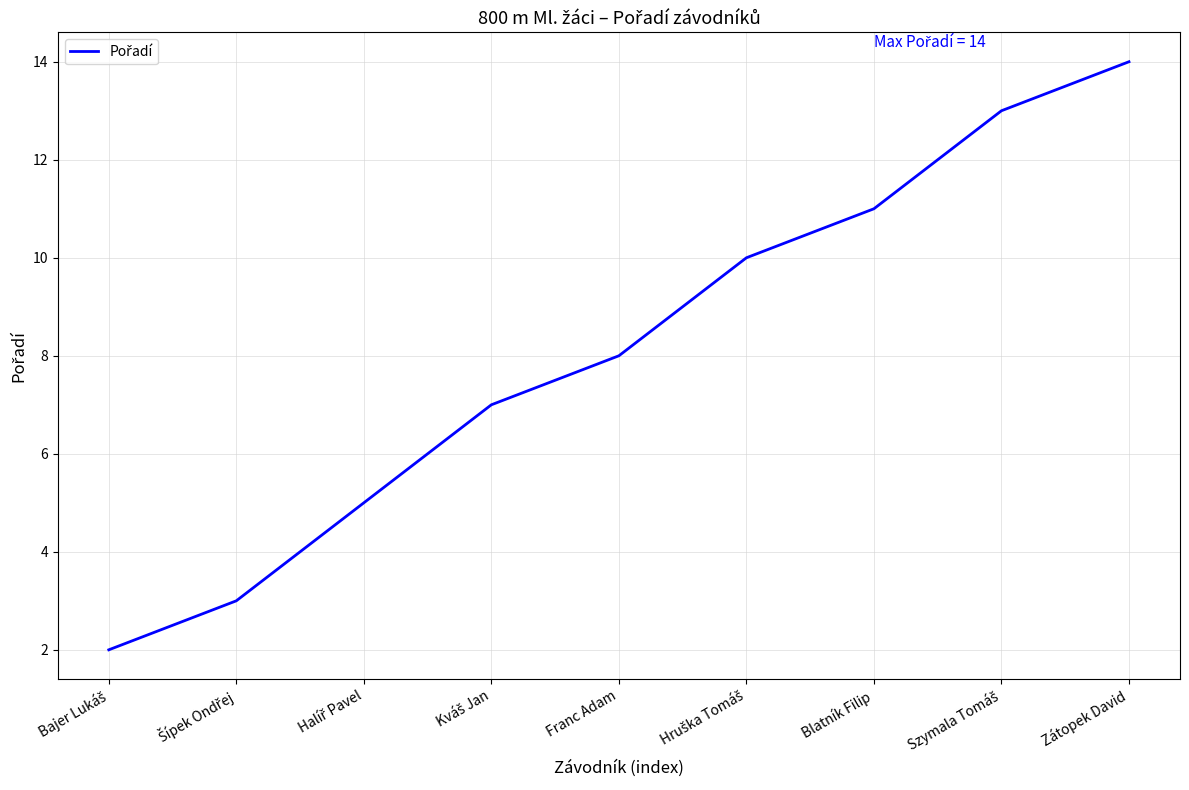

The value at Blatník Filip is 11. True or false?

True